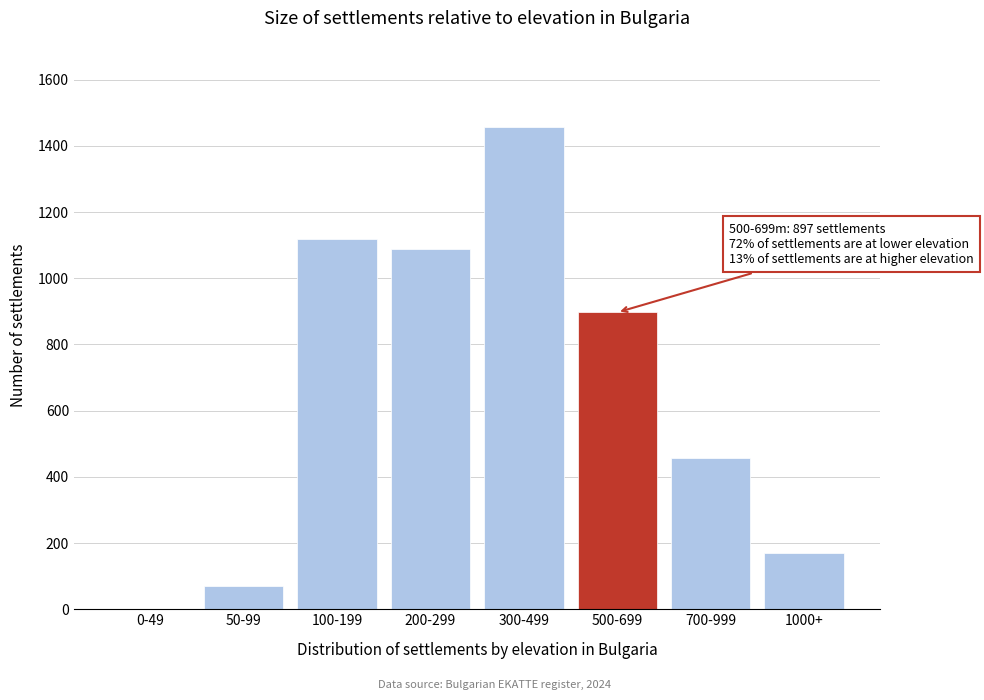

Reading left to right, transcribe all the data shown in this chart.

0-49=0	50-99=71	100-199=1120	200-299=1089	300-499=1456	500-699=897	700-999=456	1000+=170